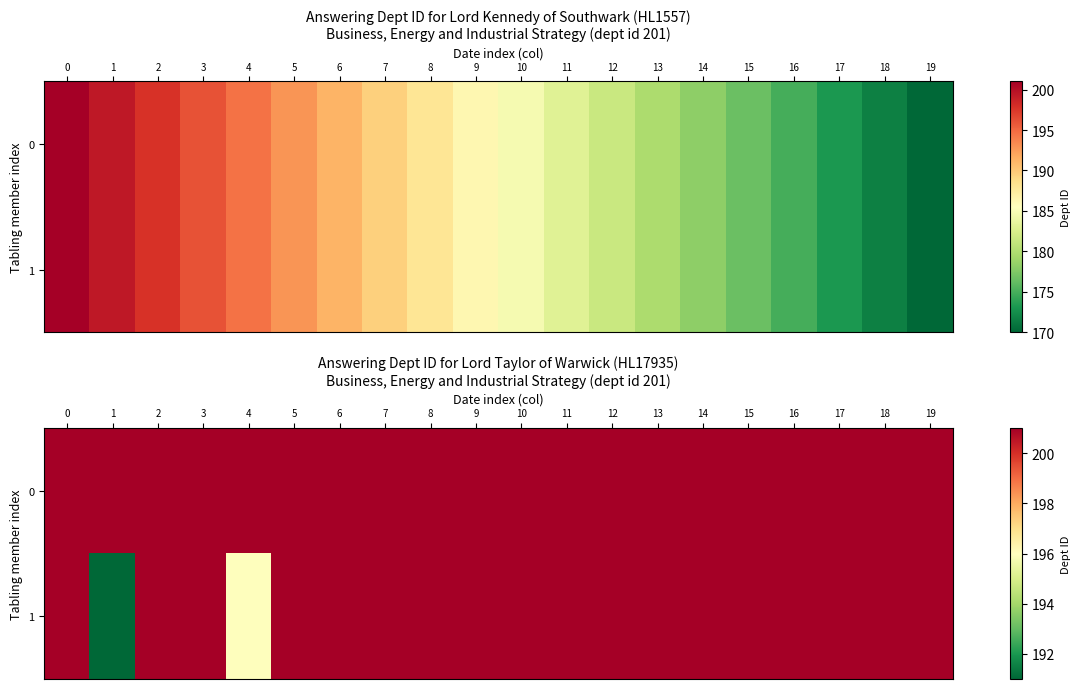

Rank the series by their average value, from highest to lowest.

0, 1